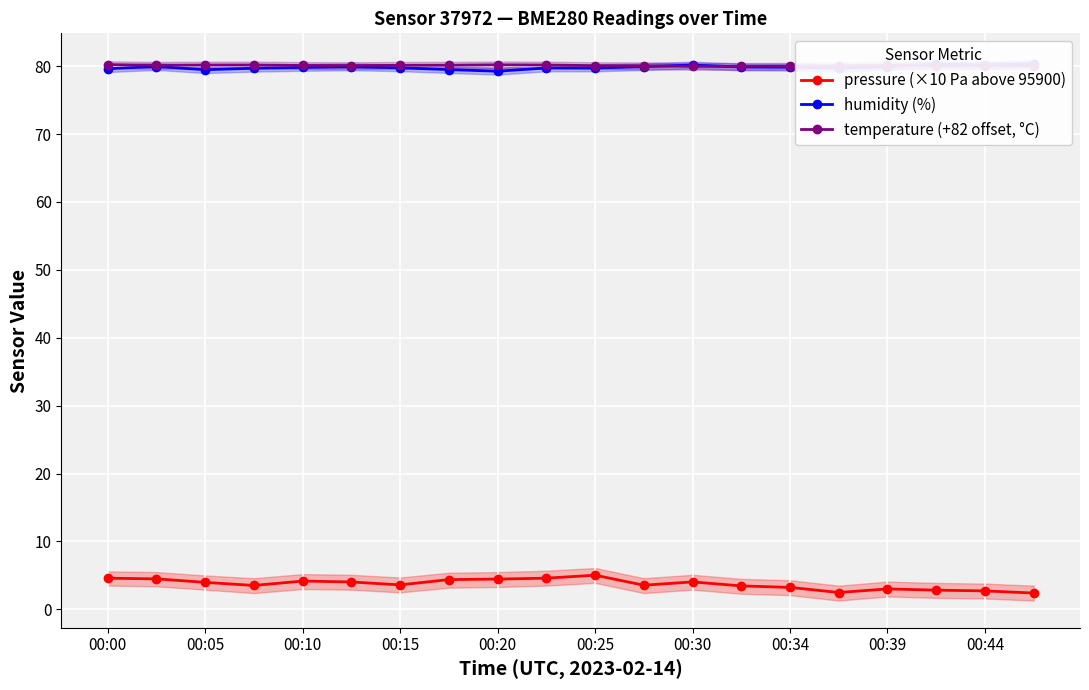

The value of pressure (×10 Pa above 95900) at 19 is 2.4. True or false?

True